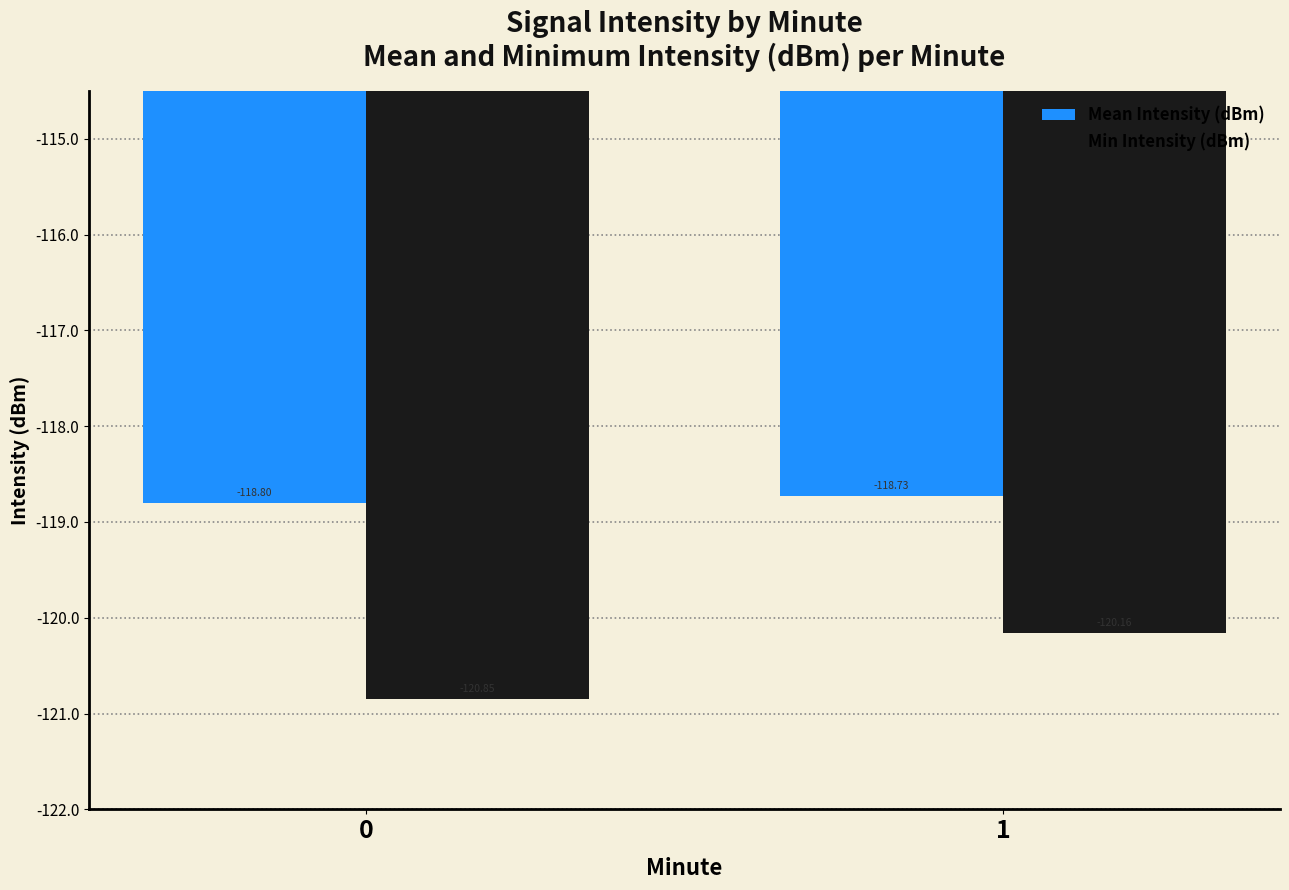

The Mean Intensity (dBm) series shows -171.8 at 1. True or false?

False